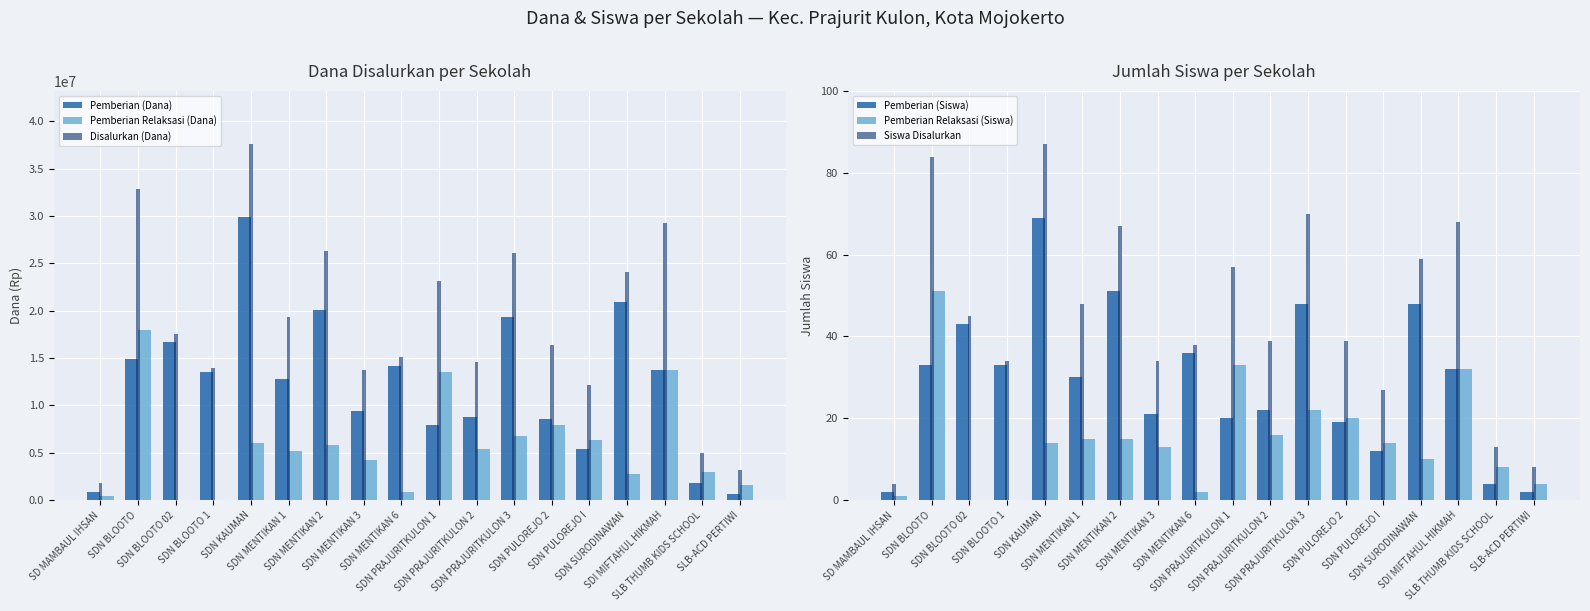

What is the difference between the second highest and second lowest values in the Disalurkan (Dana) series?

29700000